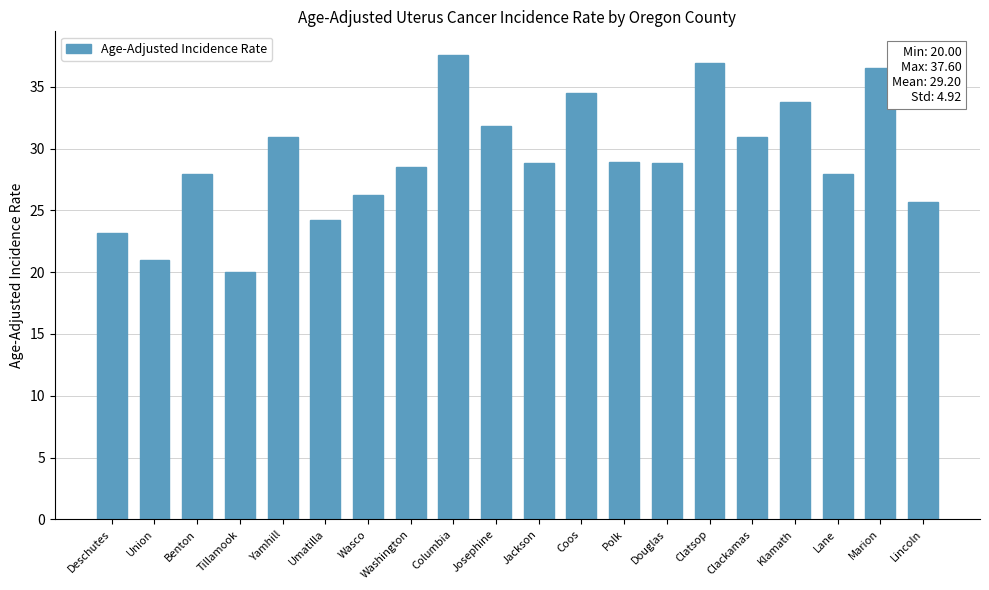

What is the sum of all values?

584.0